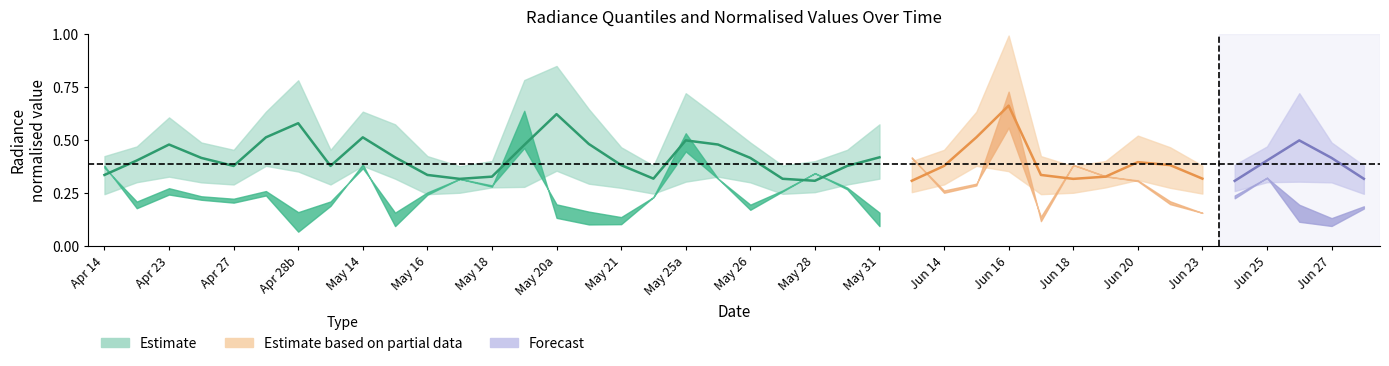

How many interior local peaks does the rade9_bin_3q series have?

9